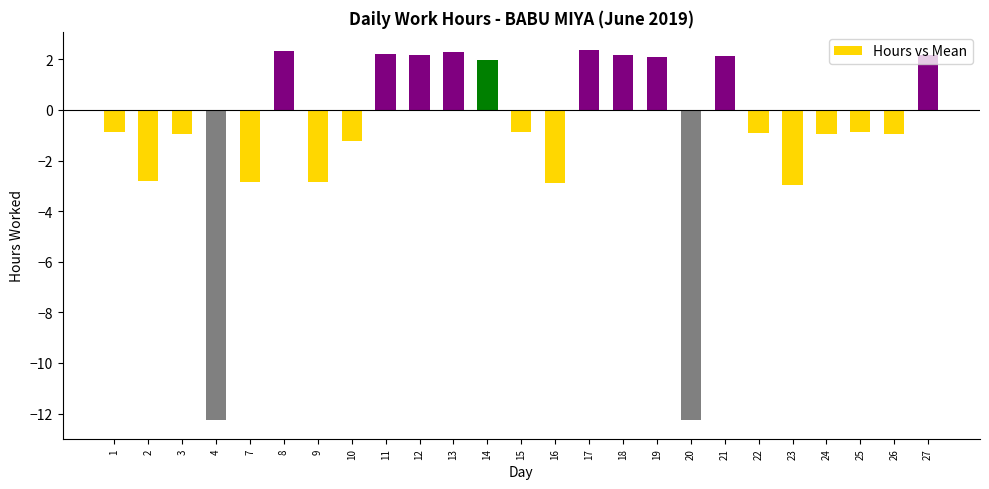

What is the smallest value displayed?

-12.3